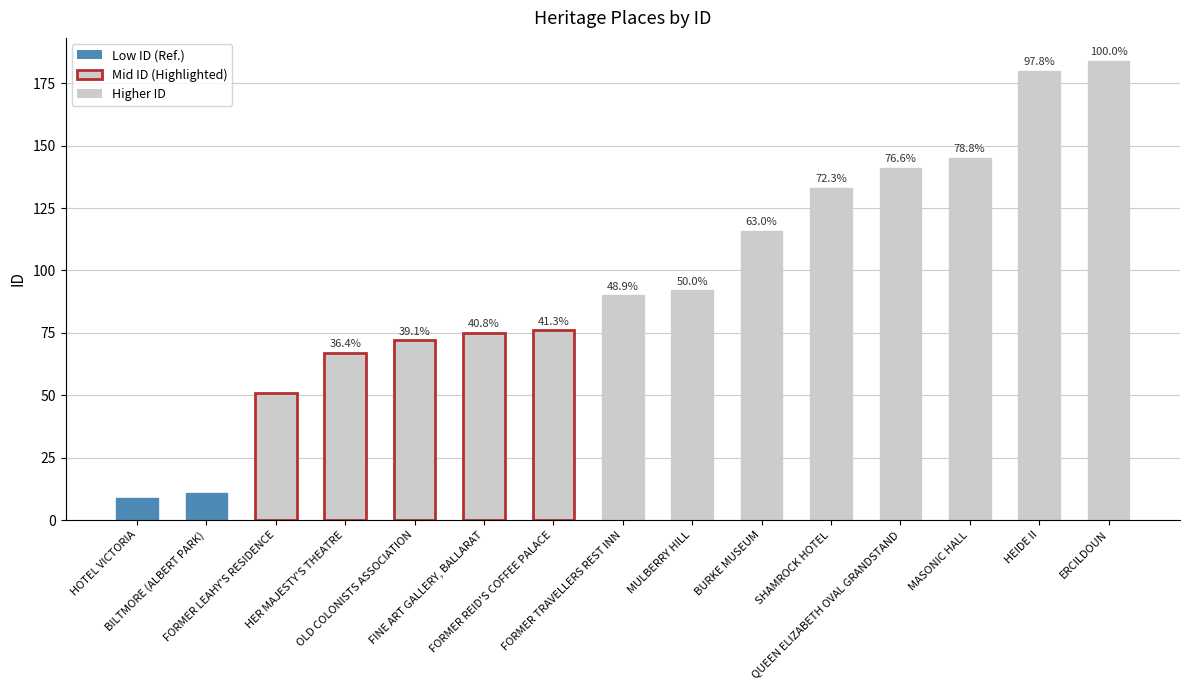

How many bars are there in total?

15